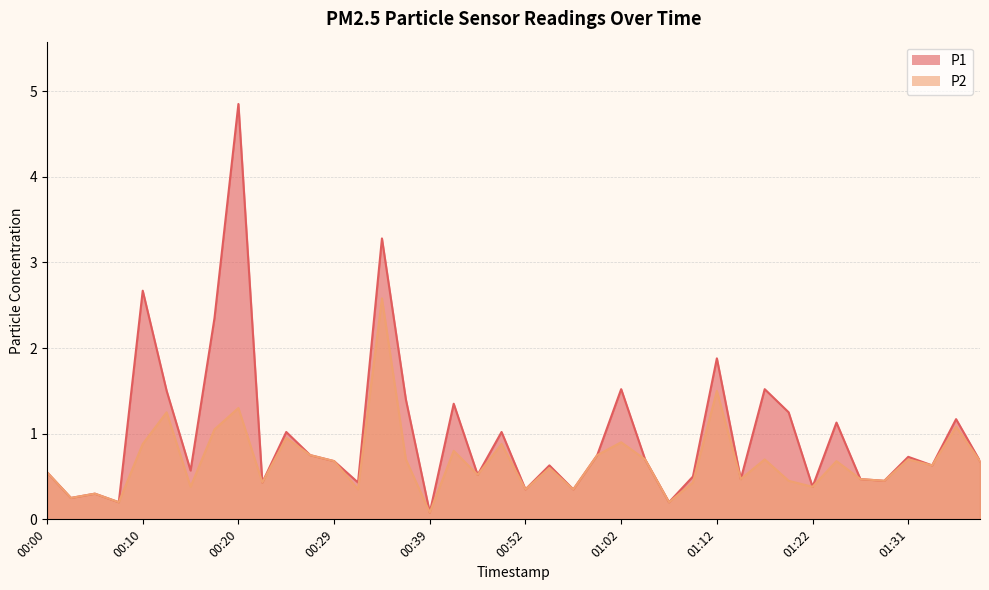

What position from the left is 00:15?

7